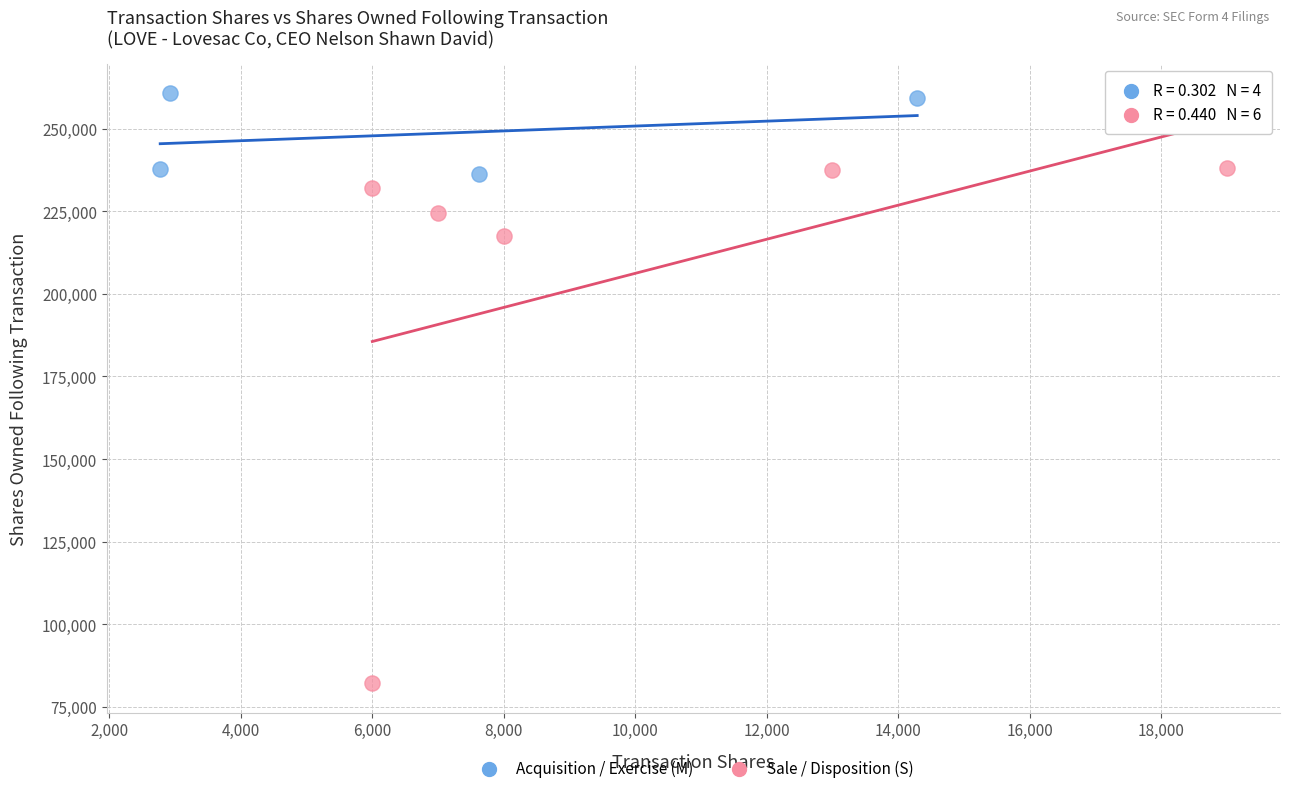

Which series has the widest spread of Y values?

Sale / Disposition (S)